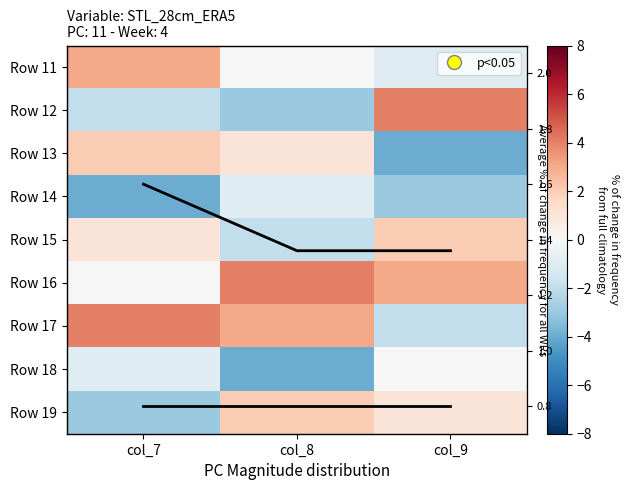

What is the greatest value displayed?

4.0